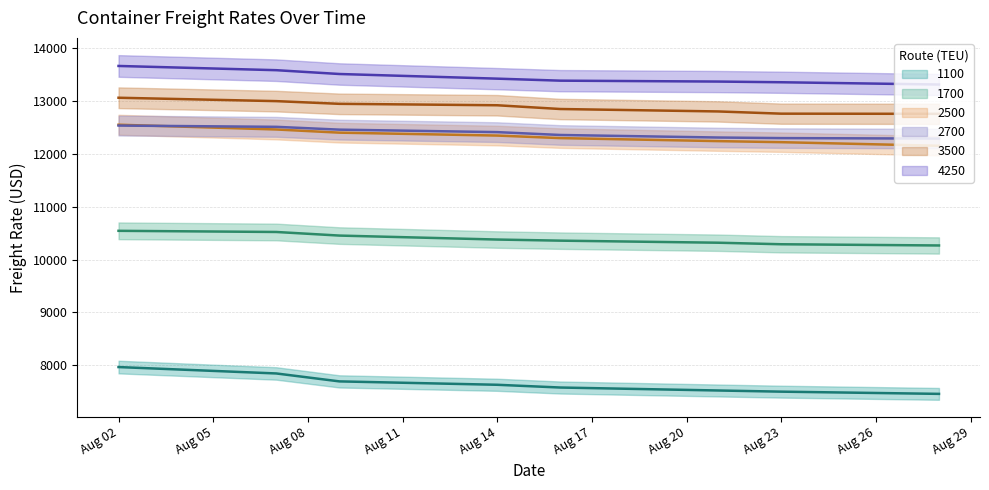

Count the number of categories in the chart.

8